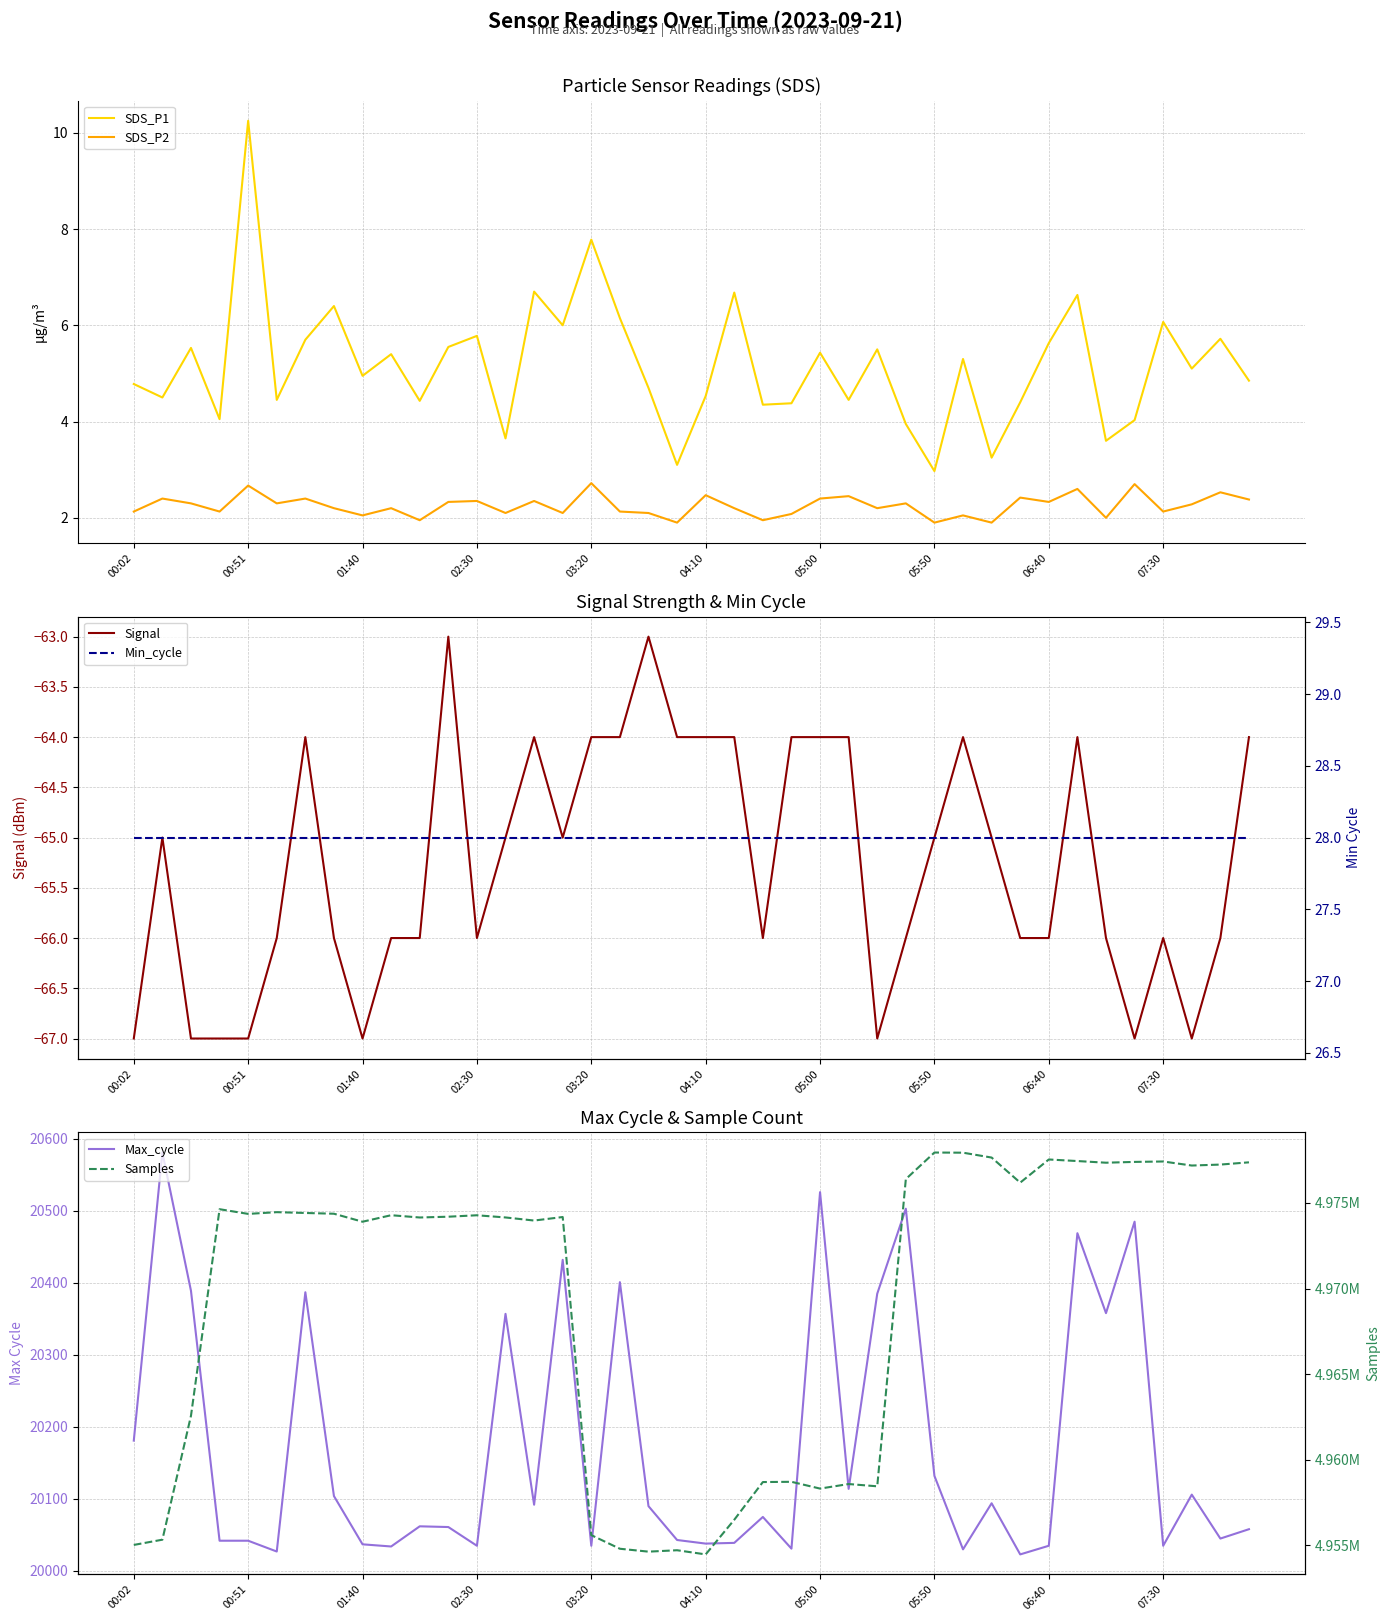

What is the sum of all Samples values?

198766819.0